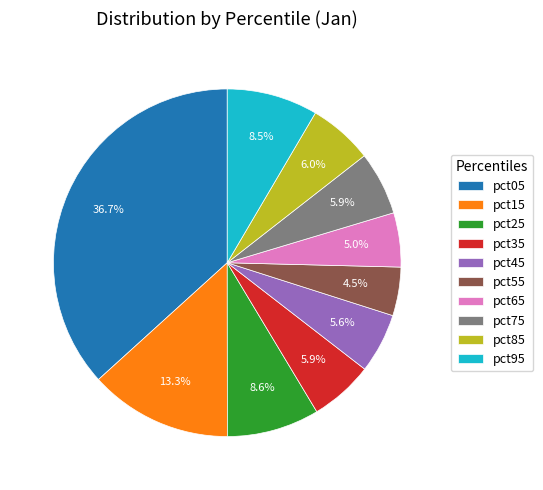

Between pct55 and pct05, which is larger?

pct05